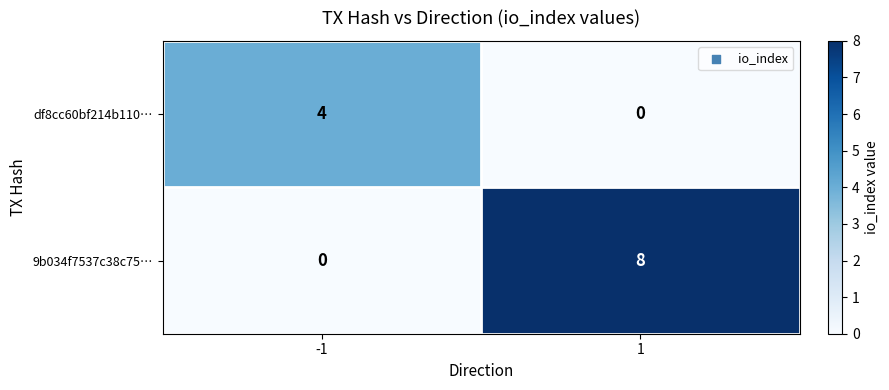

What is the sum of all df8cc60bf214b110… values?

4